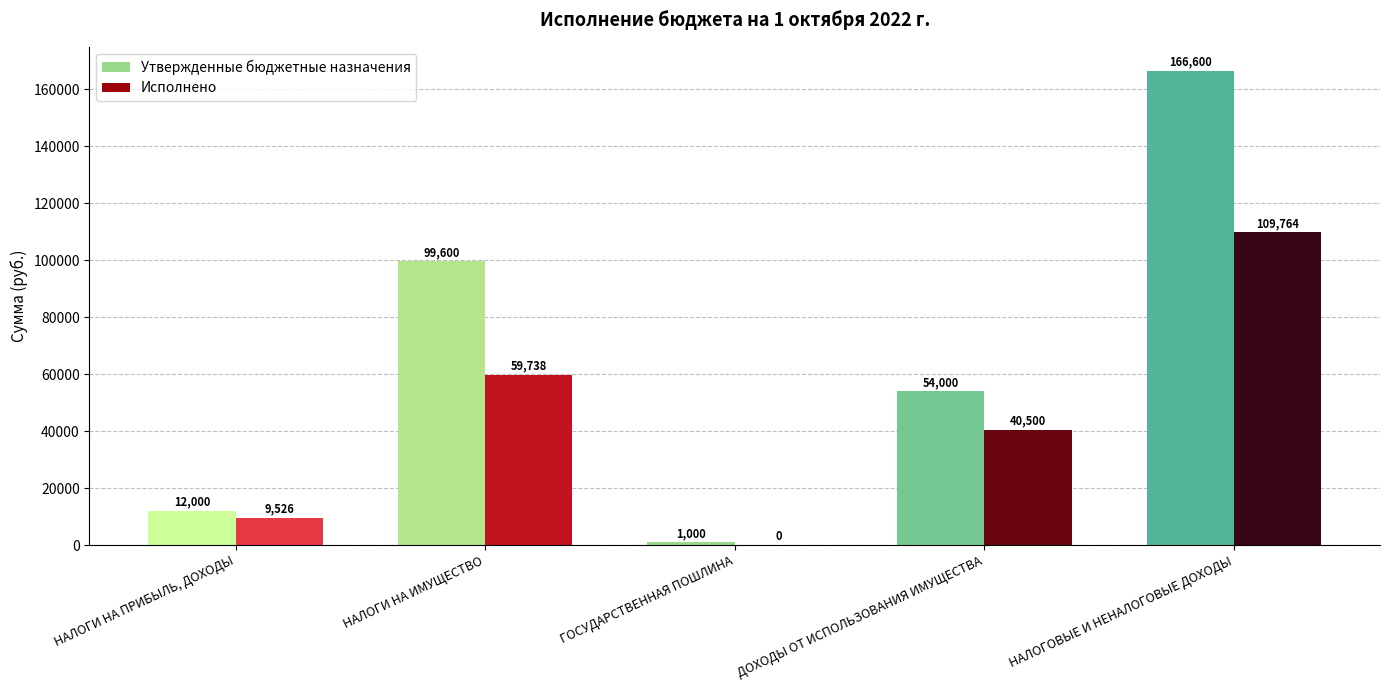

How many bars are there in total?

10